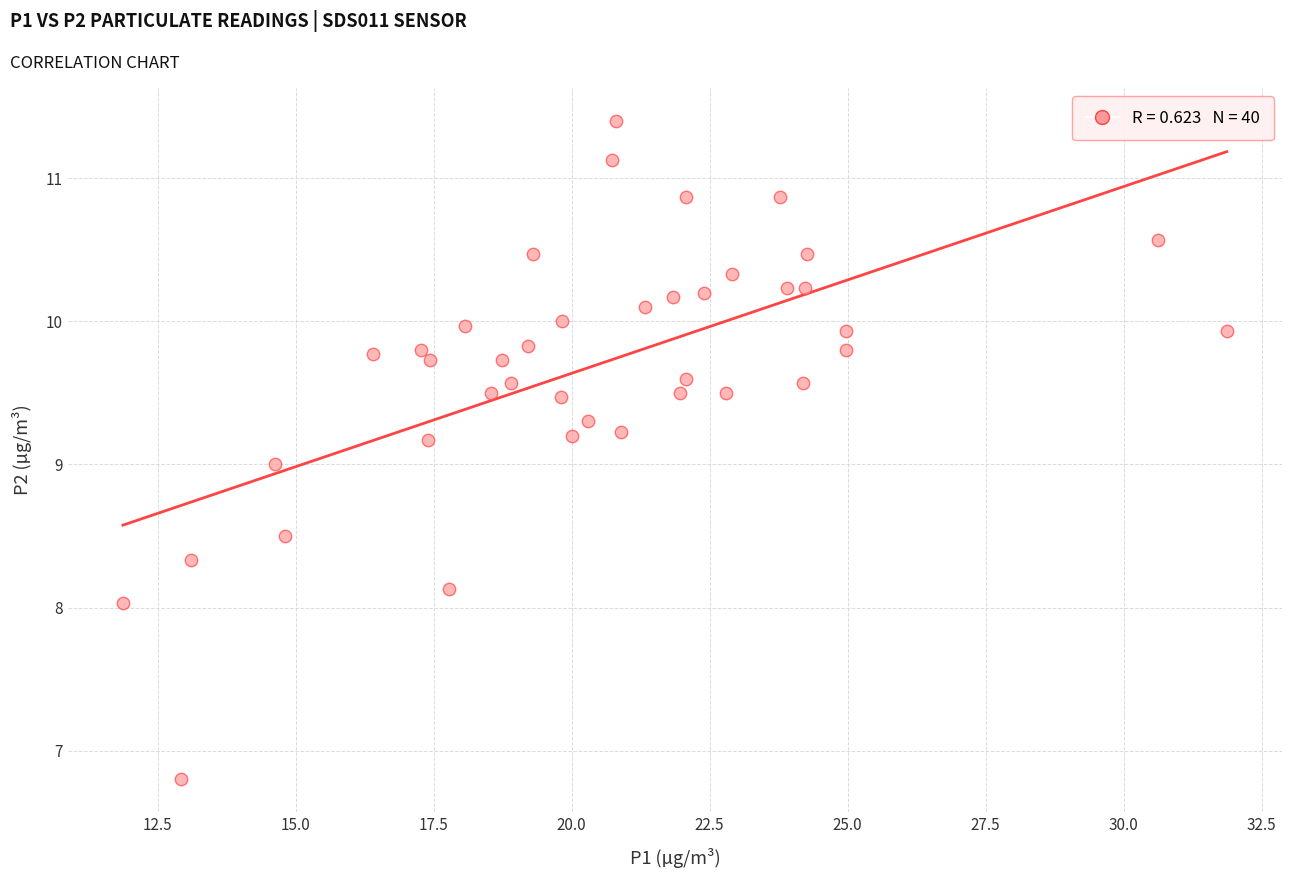

What is the range of X values (max minus min)?

20.0